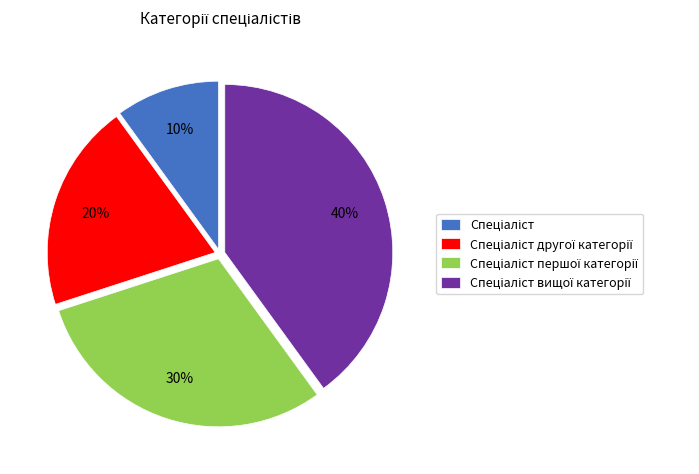

Is there any slice that represents more than half of the pie?

No